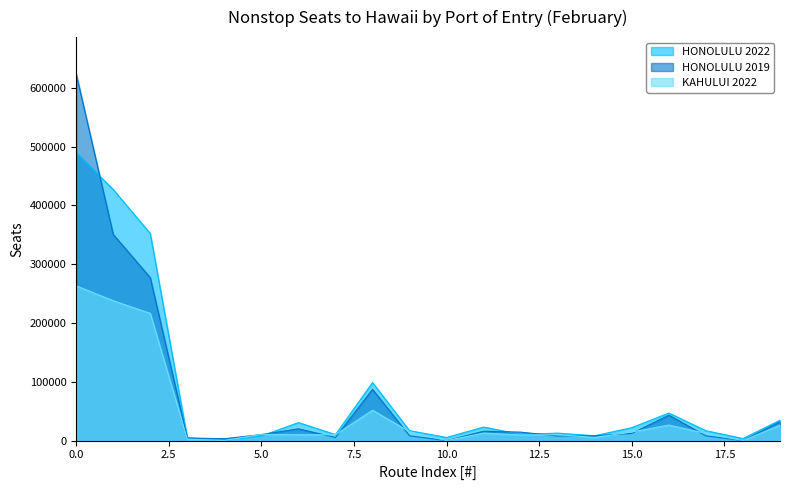

What is the difference between the maximum and minimum values in the HONOLULU 2022 series?

489945